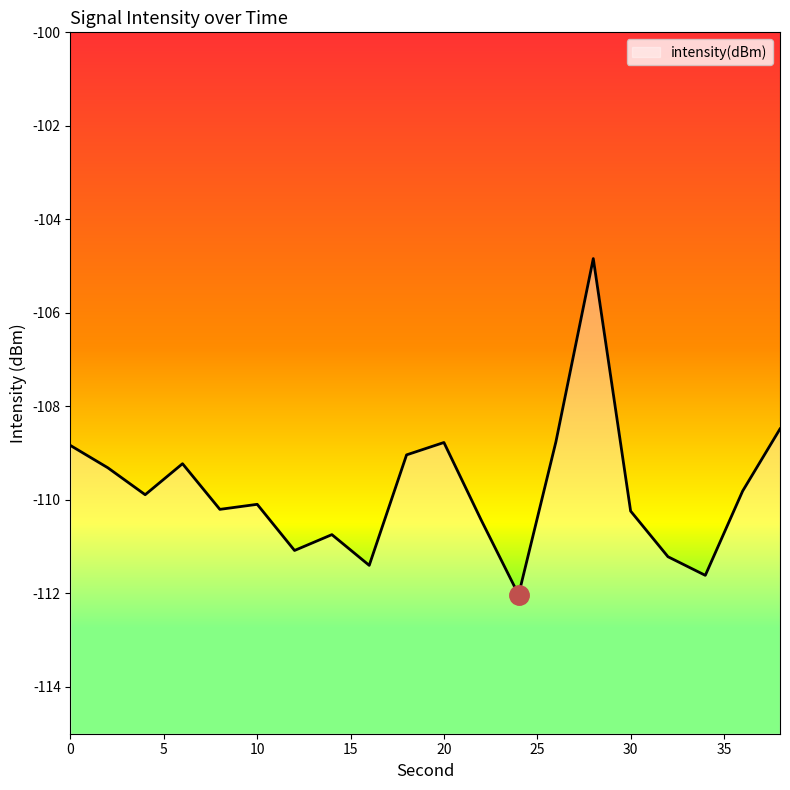

What is the value of the 19th point from the left?

-109.8